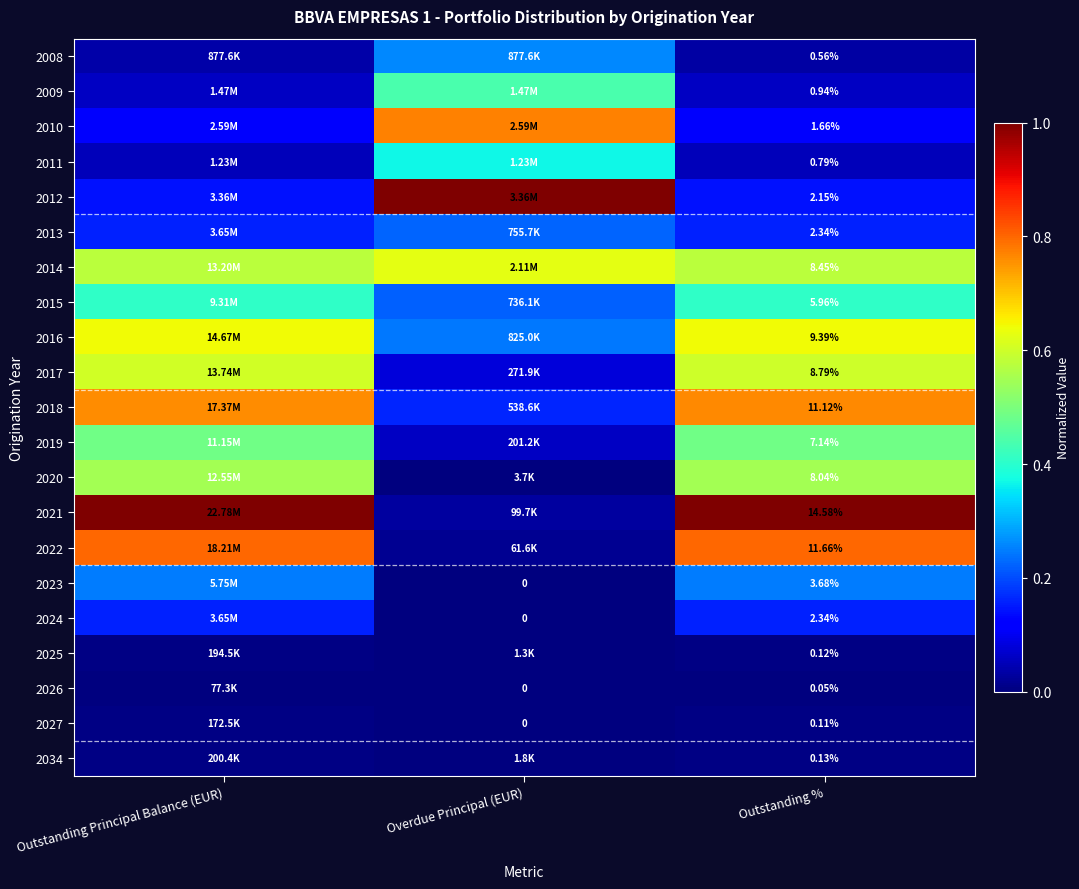

Is the value of 2021 at Outstanding Principal Balance (EUR) greater than the value of 2013 at Outstanding %?

Yes